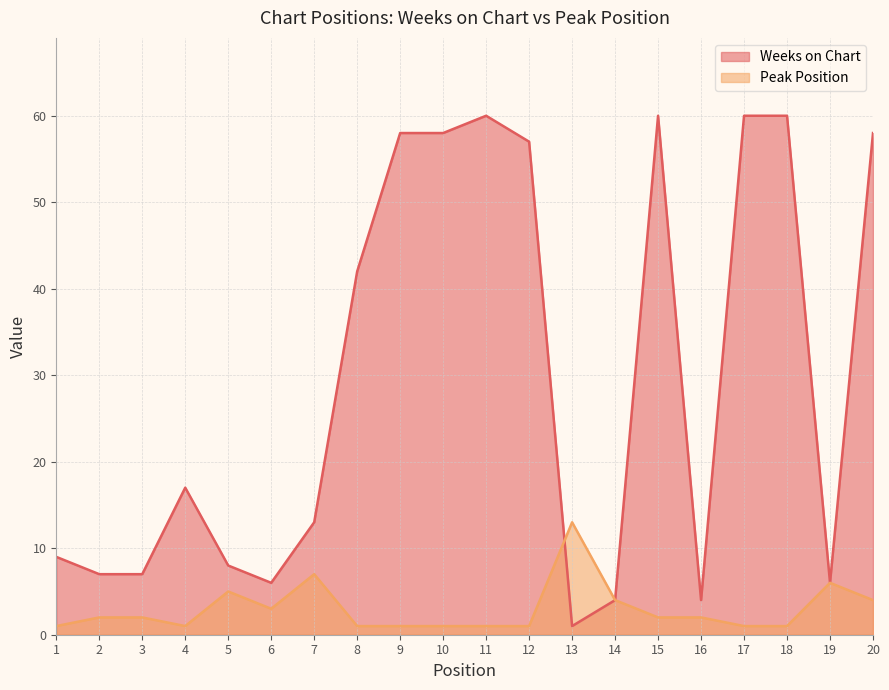

Where is the first local maximum for Peak Position?

5